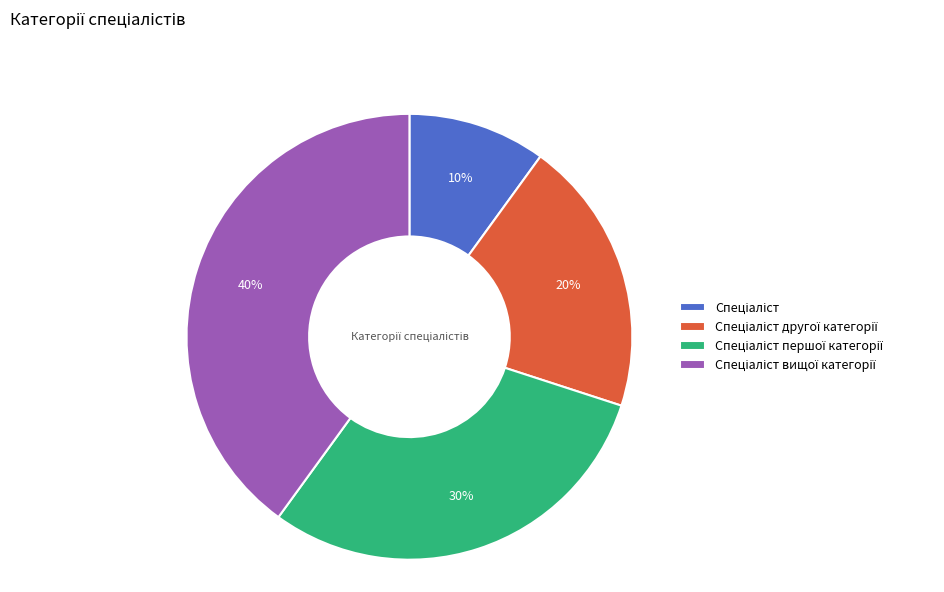

Does any single category account for the majority?

No